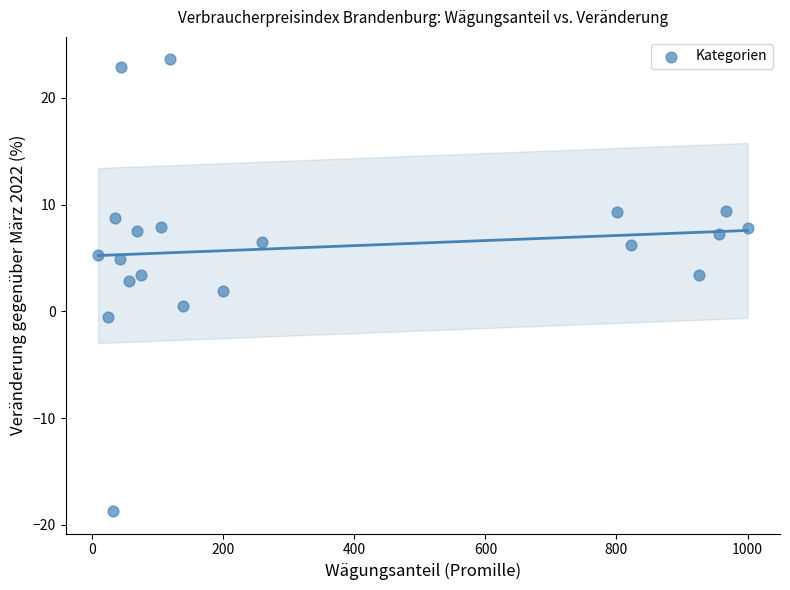

What is the range of Y values (max minus min)?

42.3